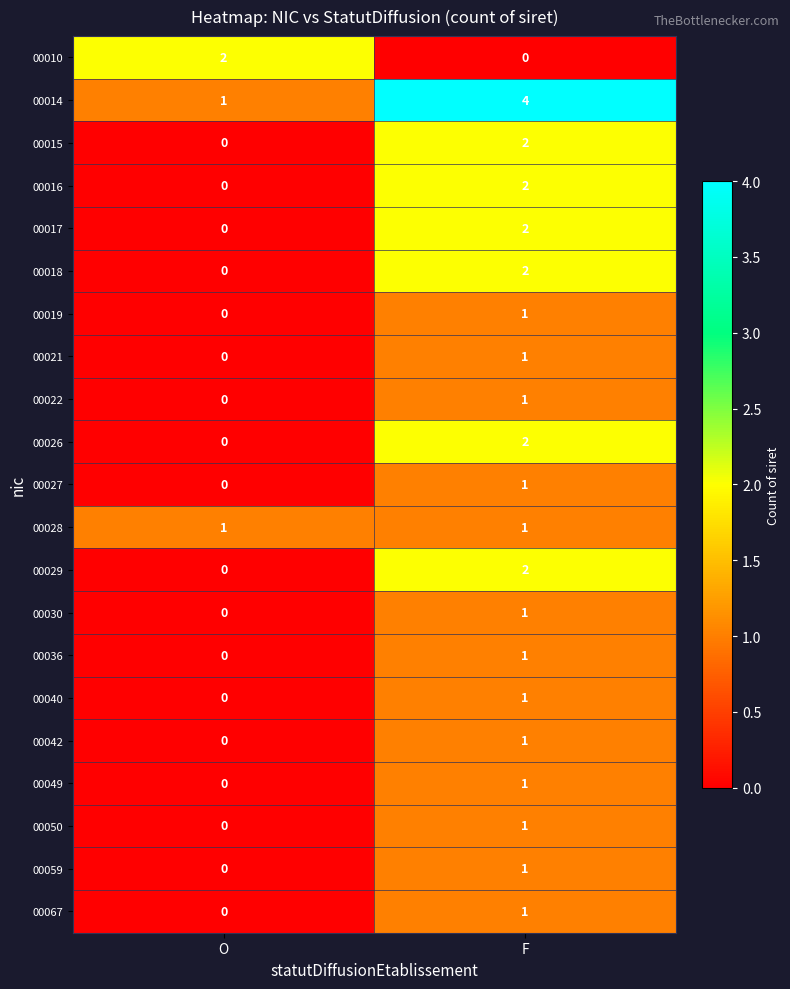

The 00040 series shows 1 at F. True or false?

True